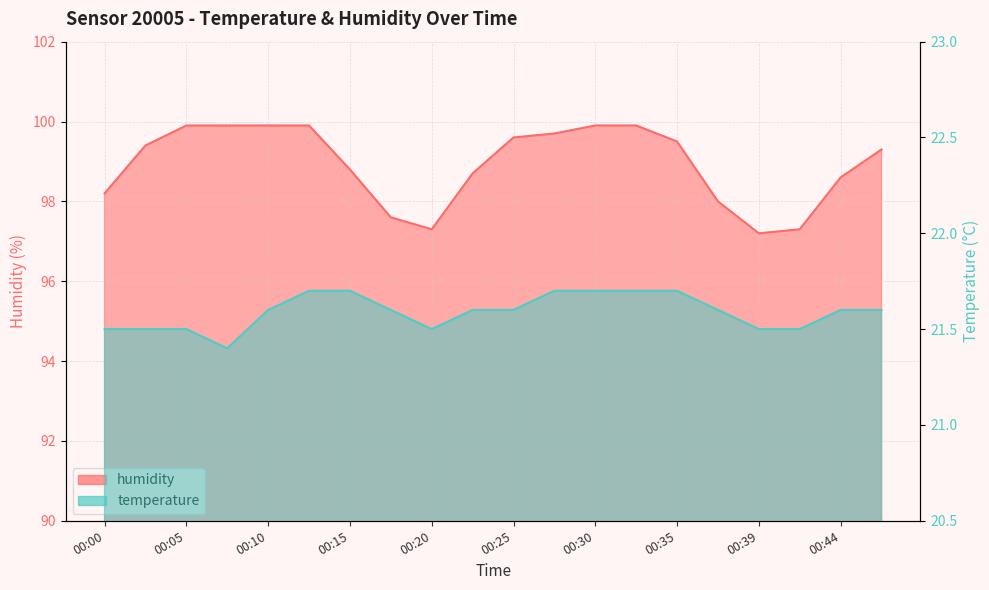

Which series has the largest total across all categories?

humidity